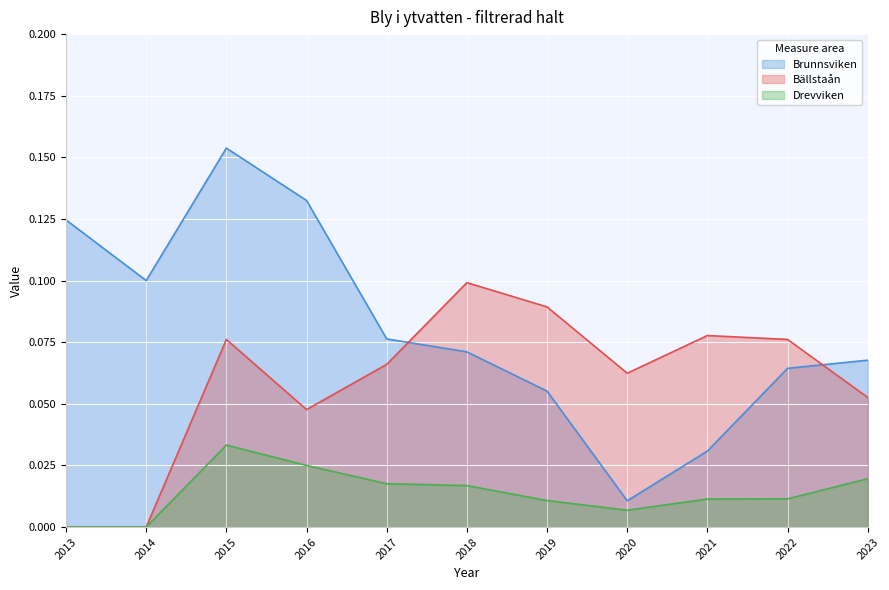

True or false: Brunnsviken and Bällstaån intersect in this chart.

True